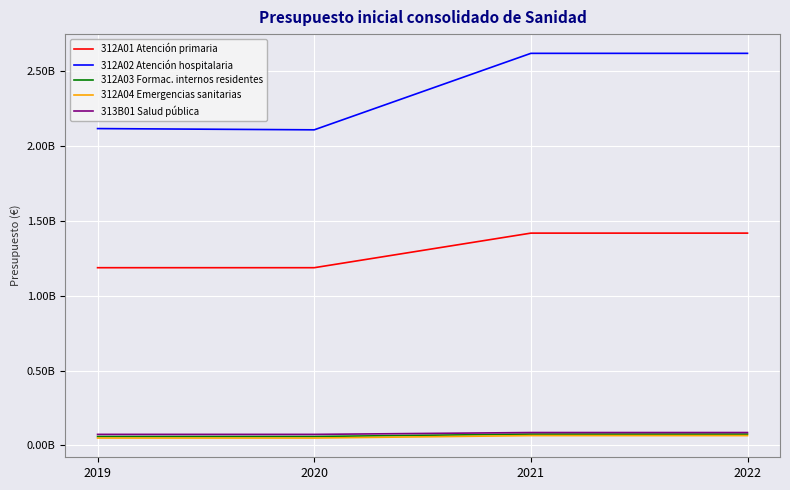

At which label does 312A01 Atención primaria reach its minimum?

2019